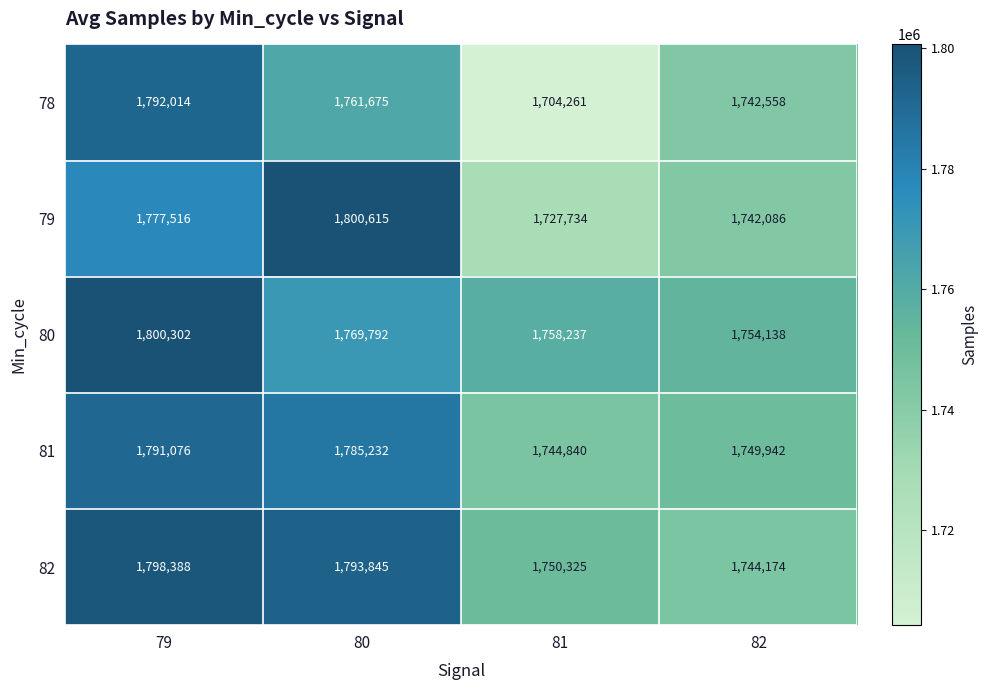

At which category is the sum across all series the highest?

79